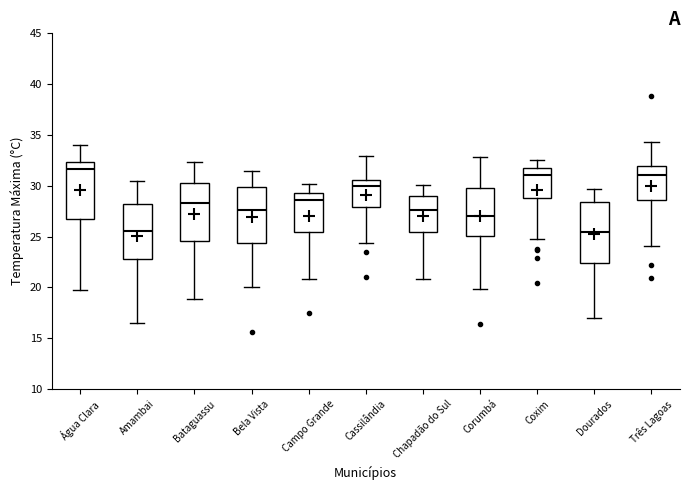

Reading left to right, transcribe this box plot: for each box, give where its median line is, the range the box spans, and where its two whiskers end, as read against the y-axis. The values are not printed on the chart, so give them approximately, as read against the axis.

Água Clara: median 31.5, box 27.0 to 32.5, whiskers 19.5 to 34.0
Amambai: median 25.5, box 23.0 to 28.0, whiskers 16.5 to 30.5
Bataguassu: median 28.5, box 24.5 to 30.5, whiskers 19.0 to 32.5
Bela Vista: median 27.5, box 24.5 to 30.0, whiskers 20.0 to 31.5
Campo Grande: median 28.5, box 25.5 to 29.5, whiskers 21.0 to 30.0
Cassilândia: median 30.0, box 28.0 to 30.5, whiskers 24.5 to 33.0
Chapadão do Sul: median 27.5, box 25.5 to 29.0, whiskers 21.0 to 30.0
Corumbá: median 27.0, box 25.0 to 30.0, whiskers 20.0 to 33.0
Coxim: median 31.0, box 29.0 to 31.5, whiskers 25.0 to 32.5
Dourados: median 25.5, box 22.5 to 28.5, whiskers 17.0 to 29.5
Três Lagoas: median 31.0, box 28.5 to 32.0, whiskers 24.0 to 34.5